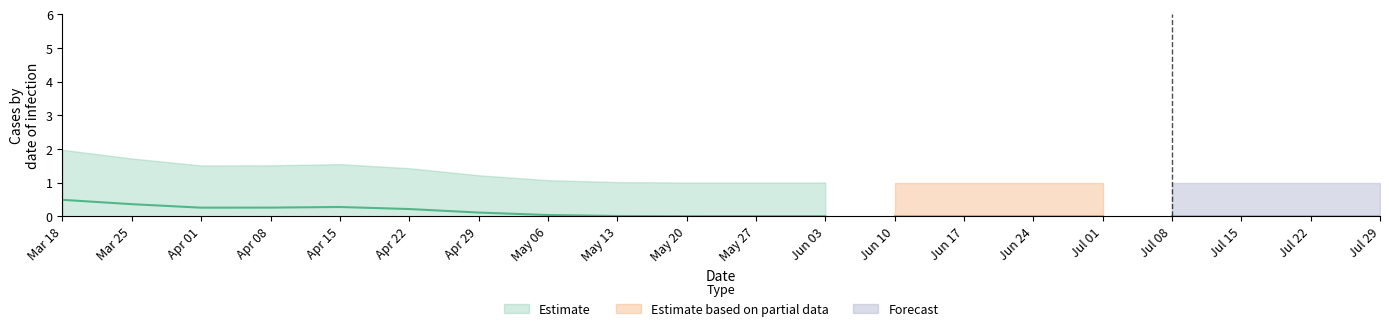

What position from the right is 2019-07-15?

3